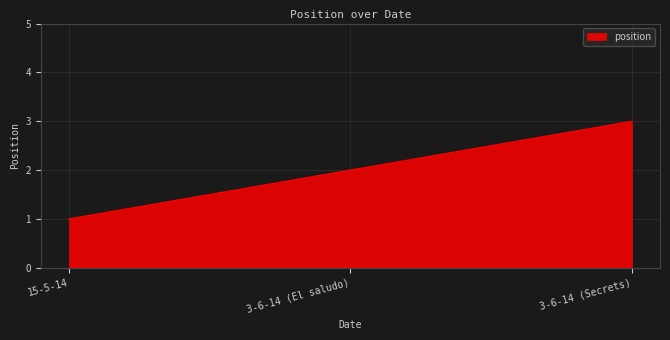

Count the values in the range 1 to 3.

3